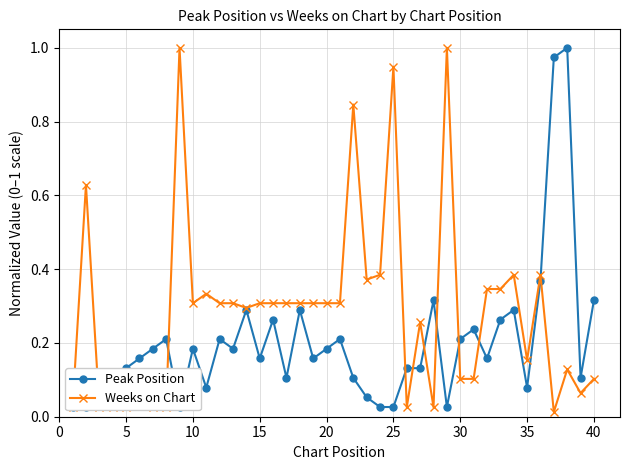

True or false: Weeks on Chart has a value of 0.0 at 30.

False